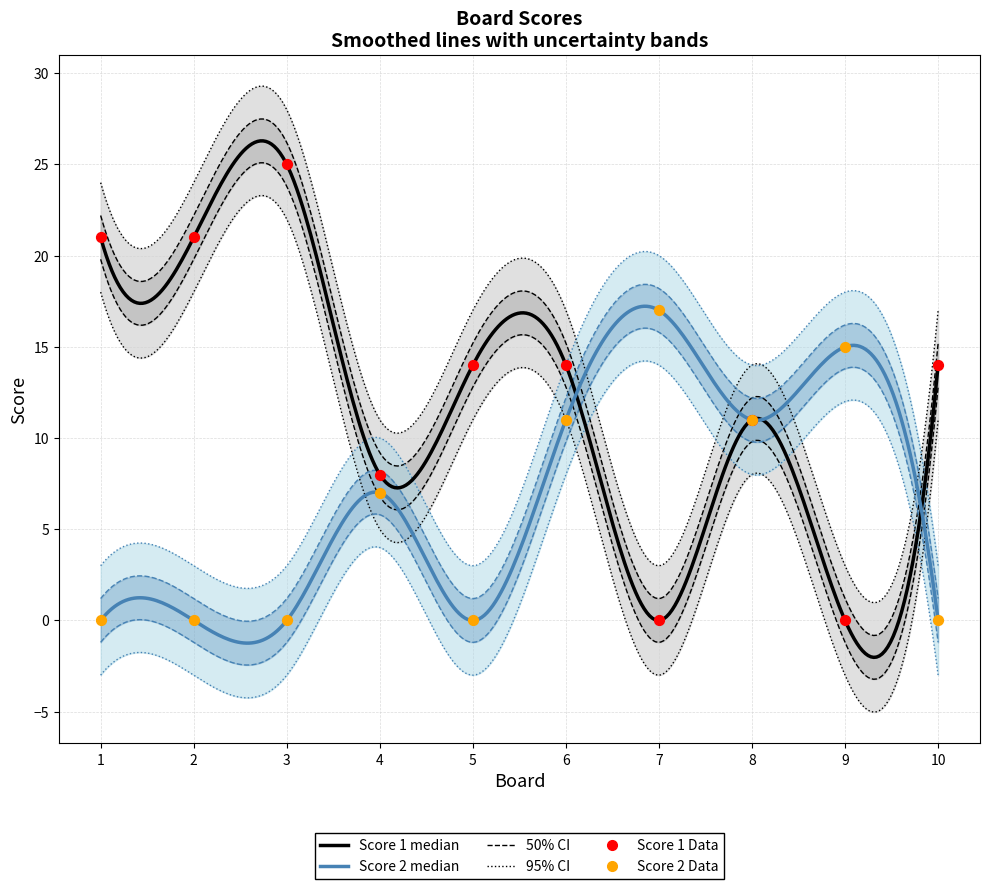

Which series reaches the minimum Y coordinate?

Score 1